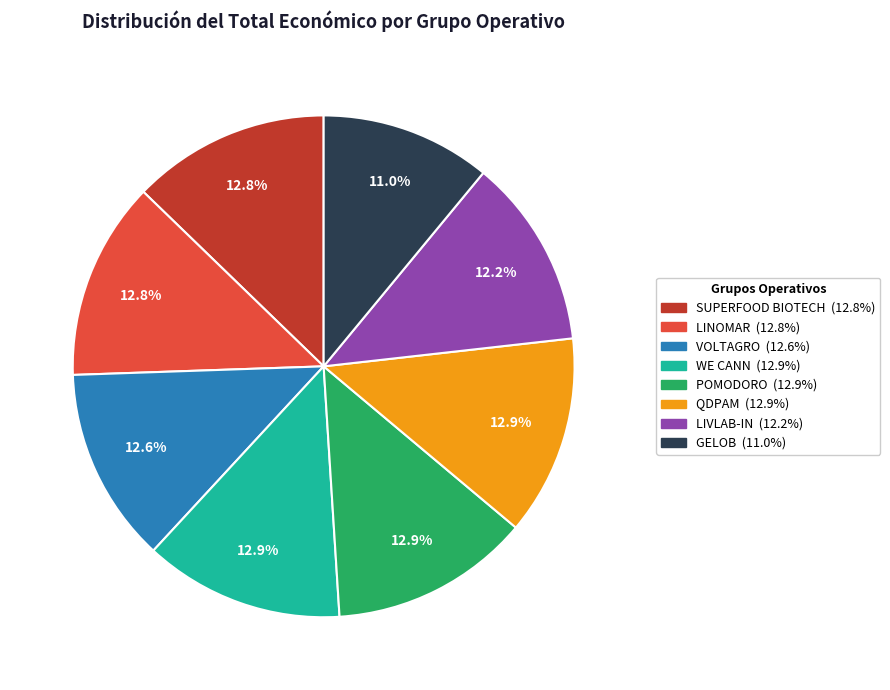

What percentage do QDPAM and POMODORO together represent?

25.8%